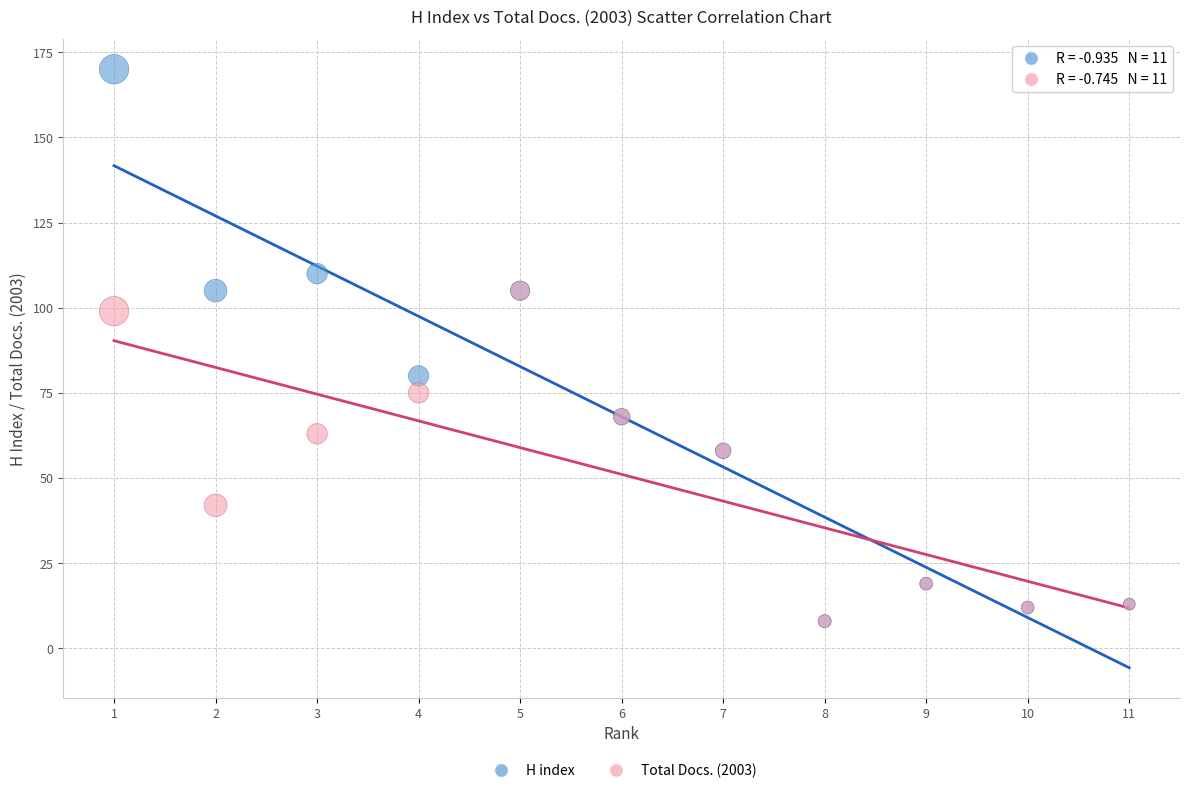

What are all the series names shown in the legend?

H index, Total Docs. (2003)